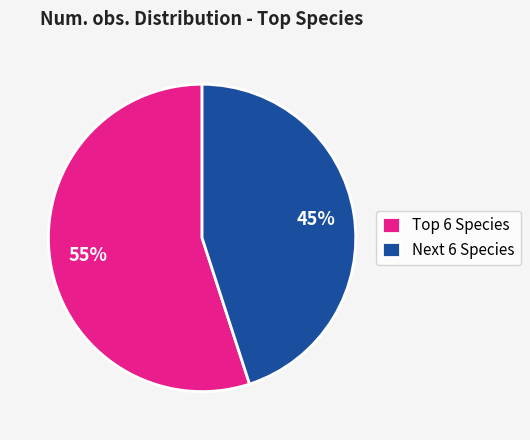

Is it true that Next 6 Species is 45% of the pie?

True